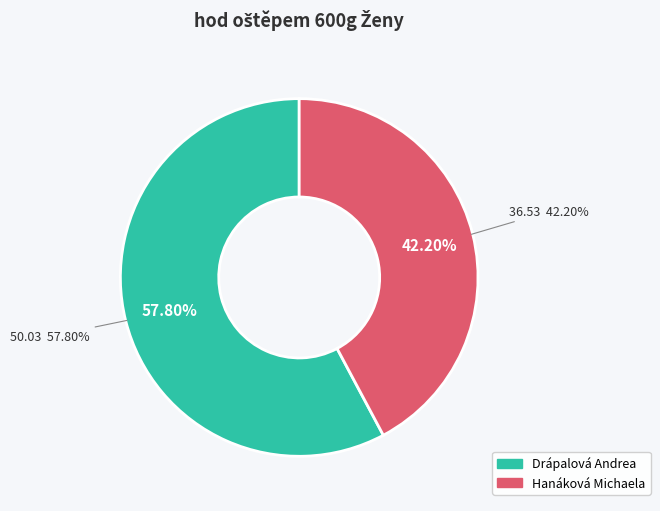

How many segments does this pie chart have?

2